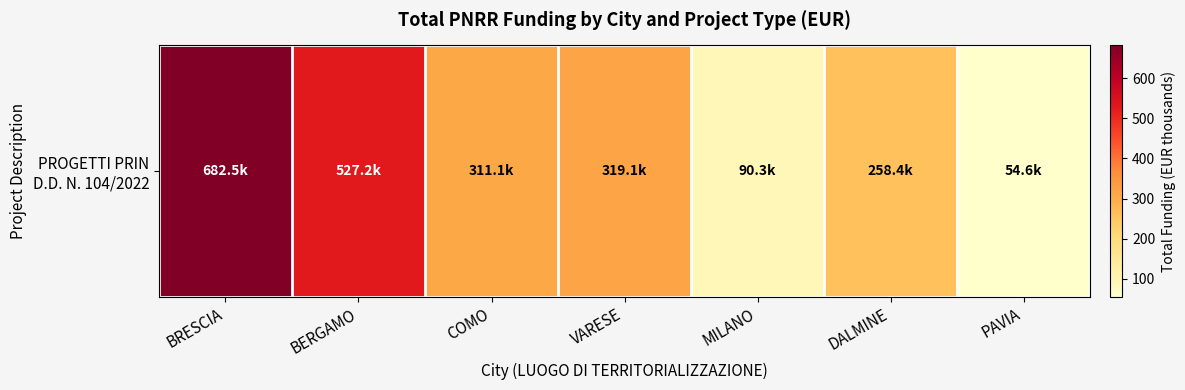

The chart shows a value of 233.7 at BERGAMO. True or false?

False